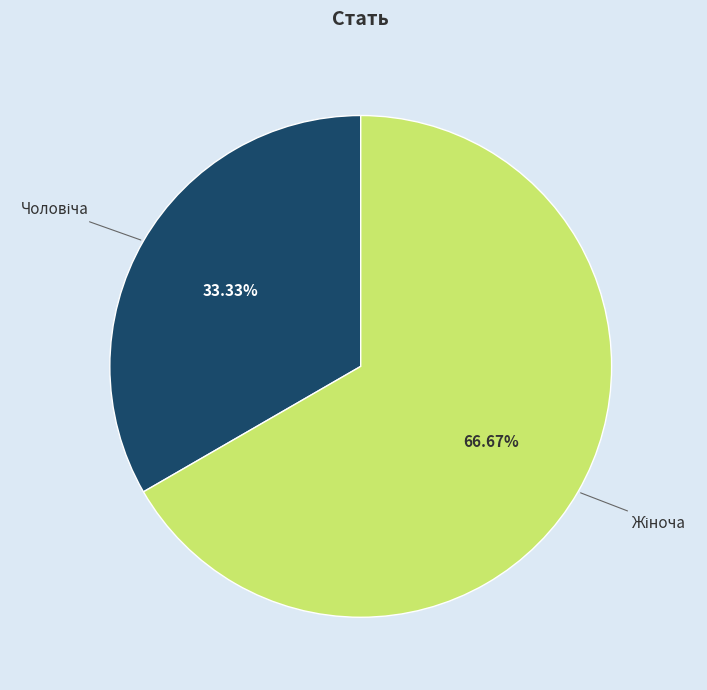

Is there a majority slice in this chart?

Yes